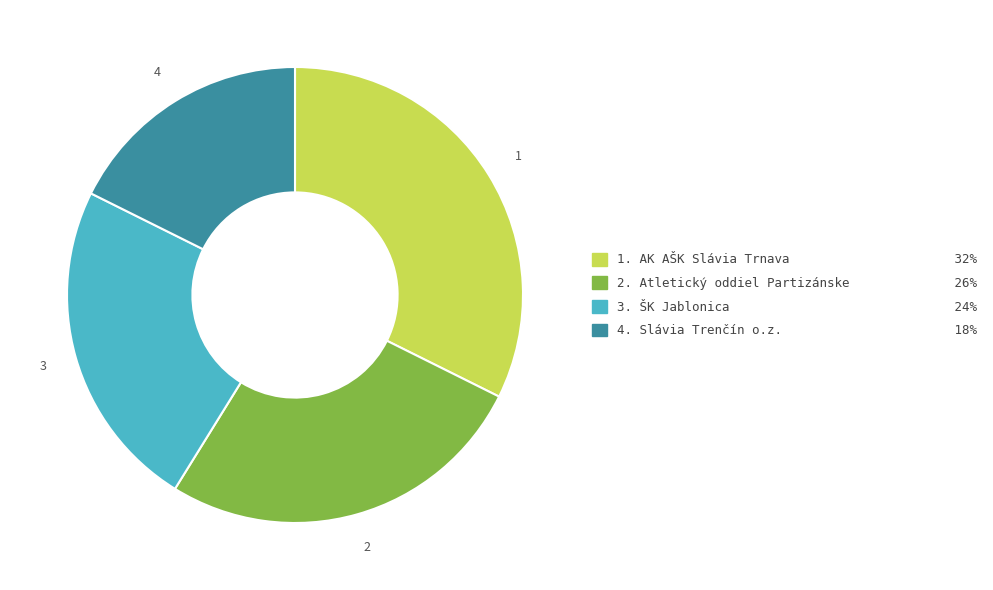

Does any single category account for the majority?

No